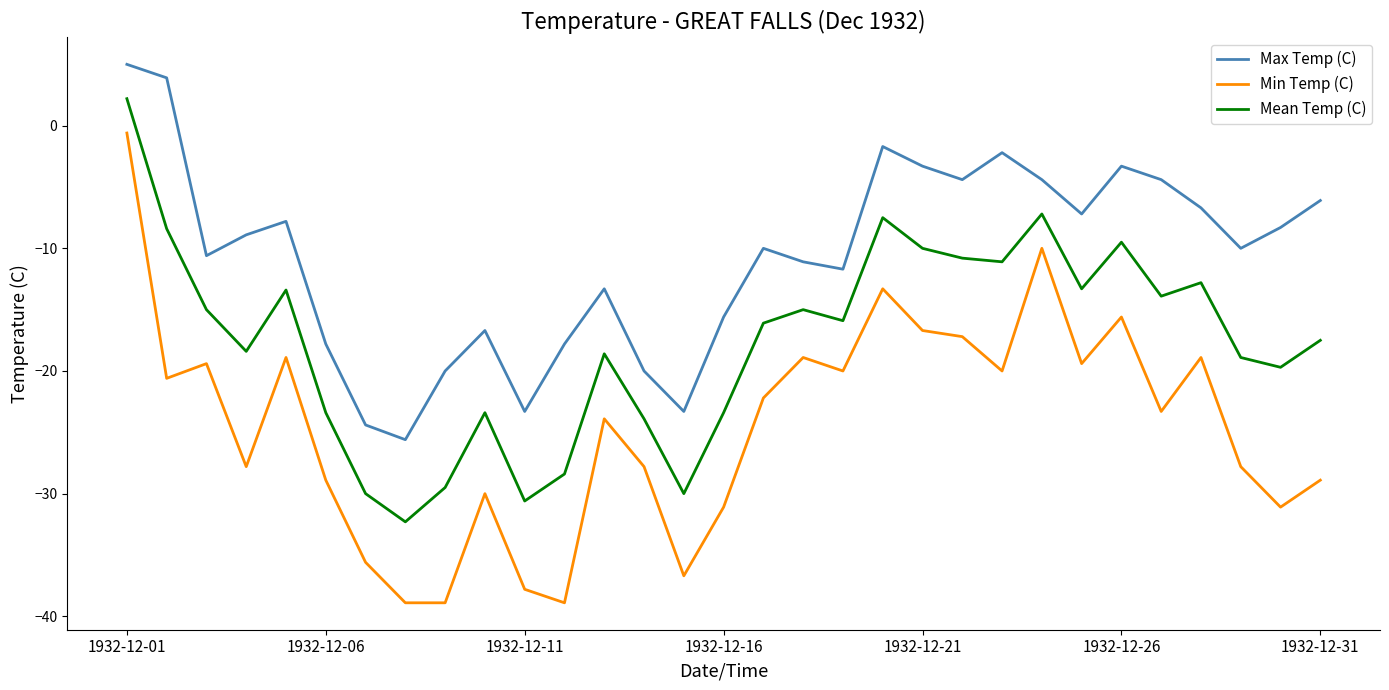

List the series in order of their peak value, lowest first.

Min Temp (C), Mean Temp (C), Max Temp (C)